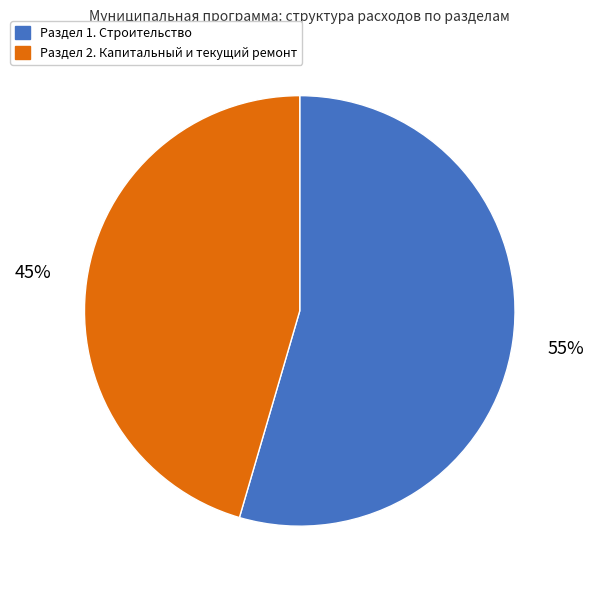

Approximately how many times larger is the value at Раздел 1. Строительство compared to Раздел 2. Капитальный и текущий ремонт?

1.2